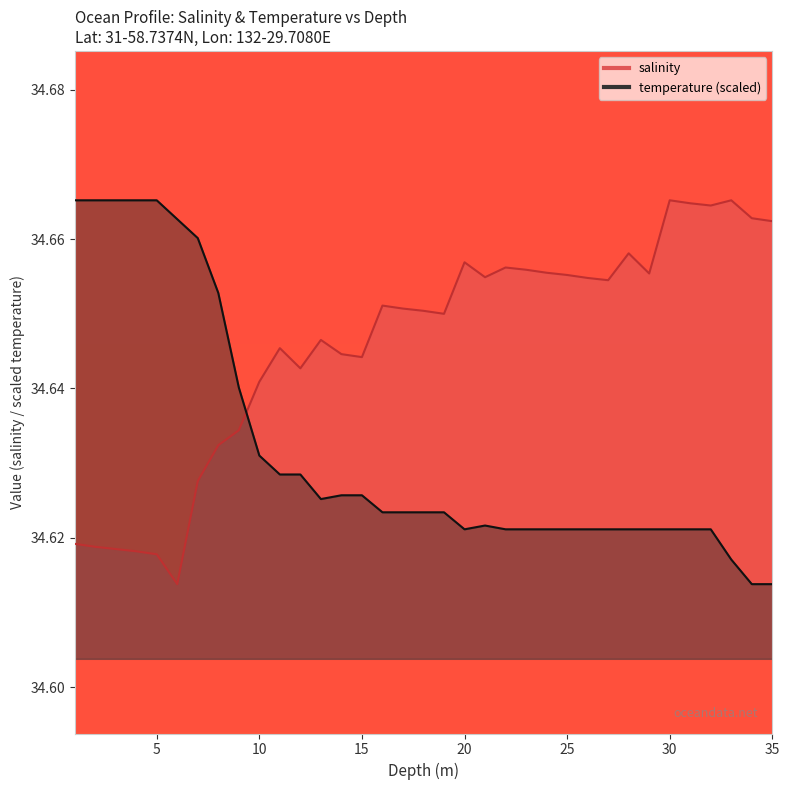

The value of salinity at 15 is 23.9. True or false?

False